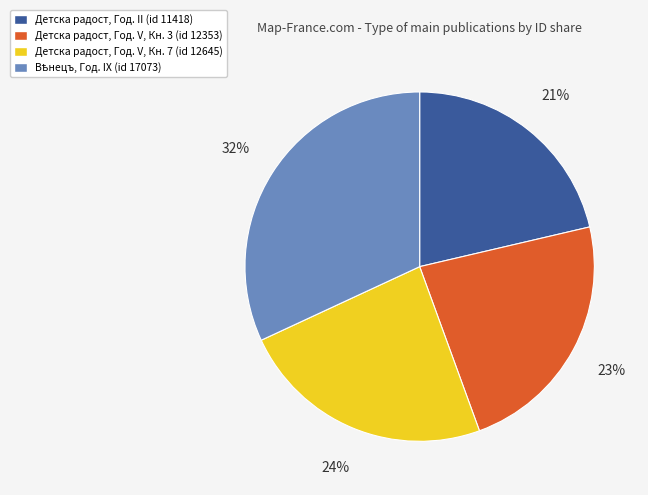

Is there any slice that represents more than half of the pie?

No